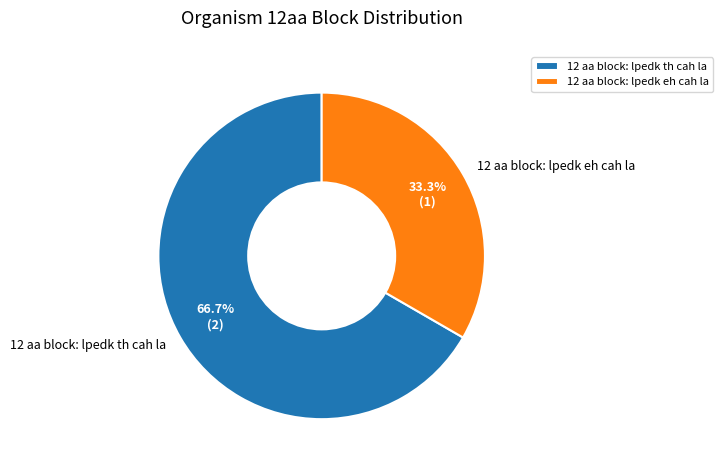

To the nearest percent, what is the combined percentage of 12 aa block: lpedk eh cah la and 12 aa block: lpedk th cah la?

100%